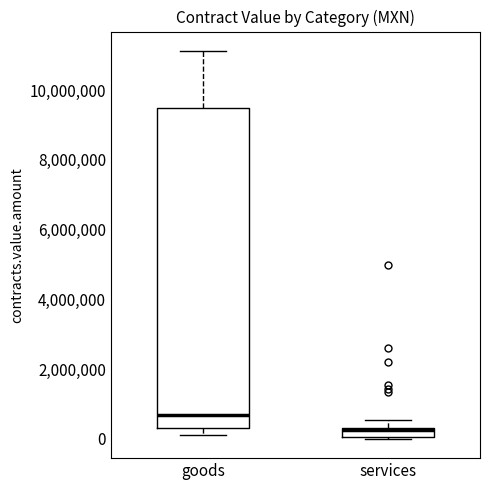

Where is the lower edge of the box for goods on the y-axis? The values are not printed on the chart, so give them approximately, as read against the axis.

400000